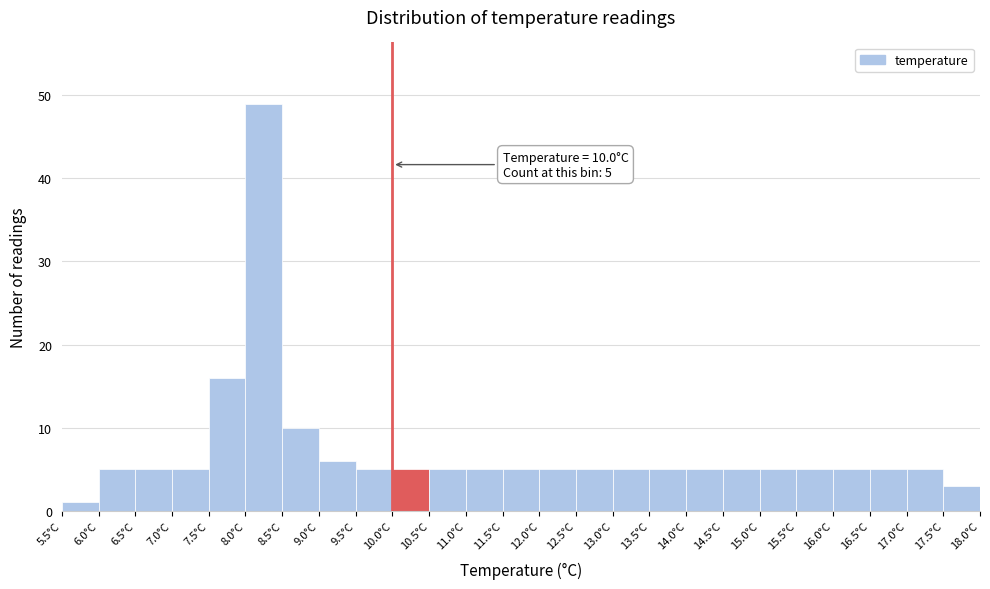

Over which range of the x-axis is the bar tallest?

8.0 to 8.5